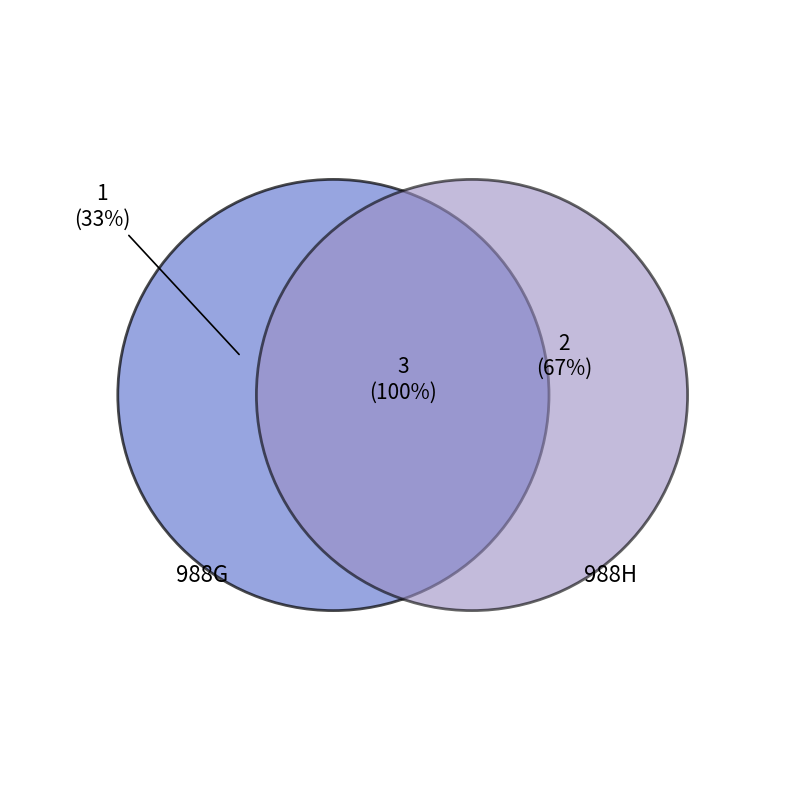

How many slices are in this pie chart?

2